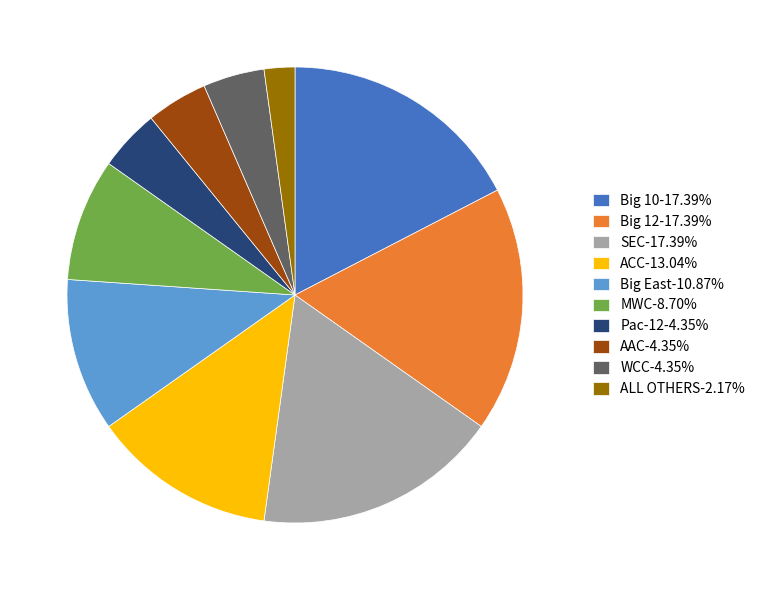

Approximately how many times larger is the value at Big East-10.87% compared to Big 12-17.39%?

0.6